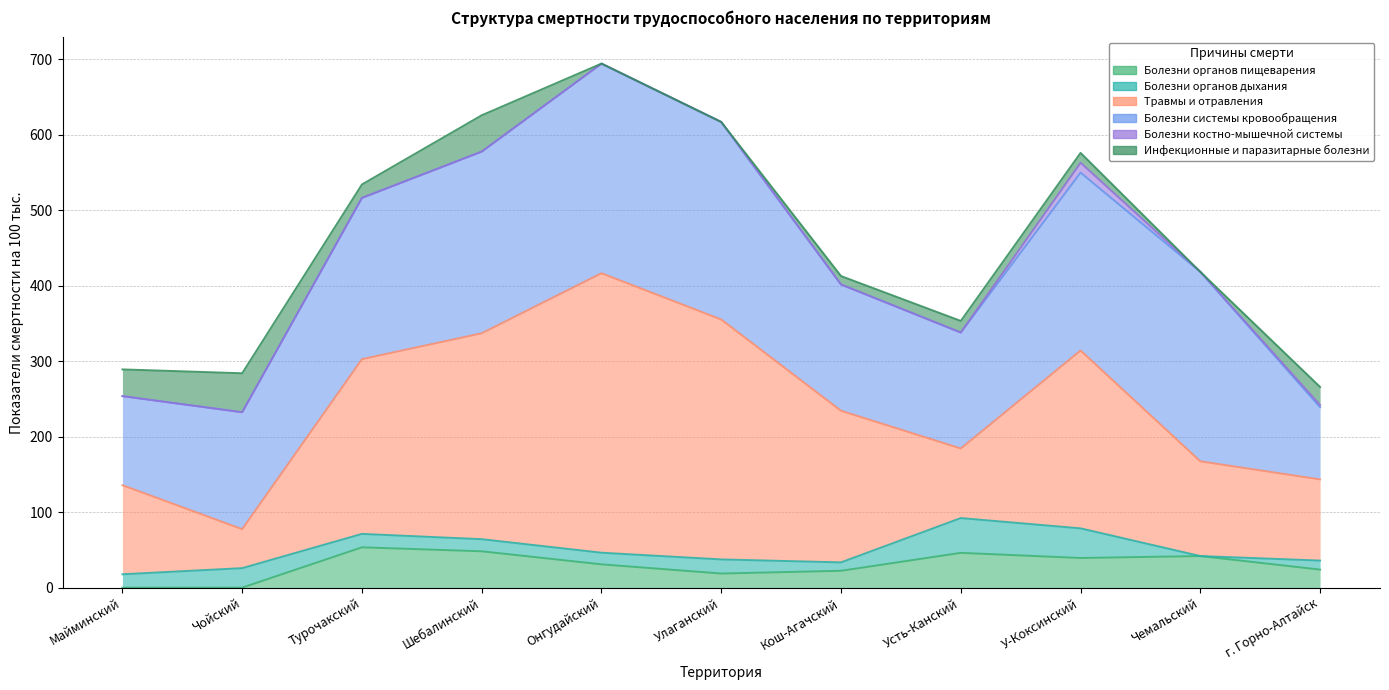

Reading right to left, extract all data points from this chart.

Болезни органов пищеварения: 23.9	41.8	39.3	46.1	22.3	18.7	30.8	48.1	53.4	0.0	0.0
Болезни органов дыхания: 11.9	0.0	39.3	46.1	11.2	18.7	15.4	16.0	17.8	25.8	17.7
Травмы и отравления: 107.5	125.5	235.6	92.2	200.8	317.7	370.2	272.7	231.4	51.6	118.0
Болезни системы кровообращения: 95.6	251.0	235.6	153.6	167.3	261.7	277.6	240.6	213.6	154.9	118.0
Болезни костно-мышечной системы: 3.0	0.0	13.1	0.0	0.0	0.0	0.0	0.0	0.0	0.0	0.0
Инфекционные и паразитарные болезни: 23.9	0.0	13.1	15.4	11.2	0.0	0.0	48.1	17.8	51.6	35.4